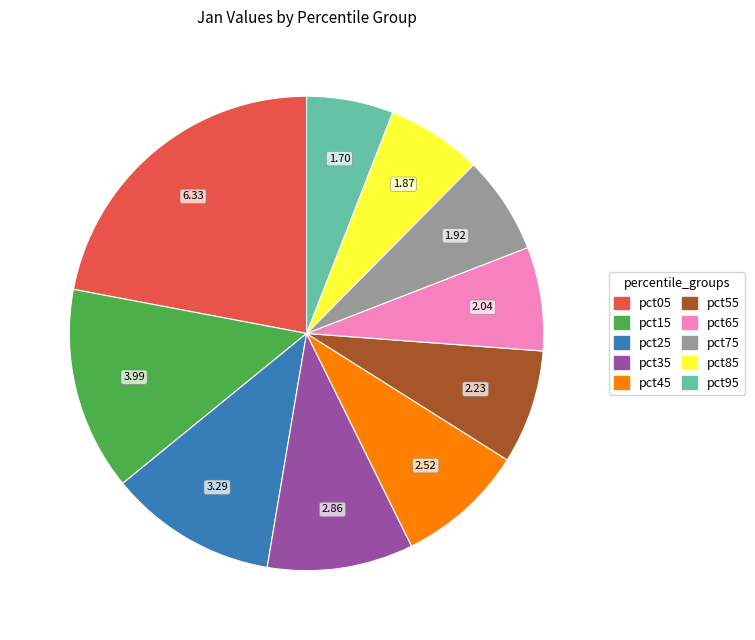

Which slice is the smallest?

pct95